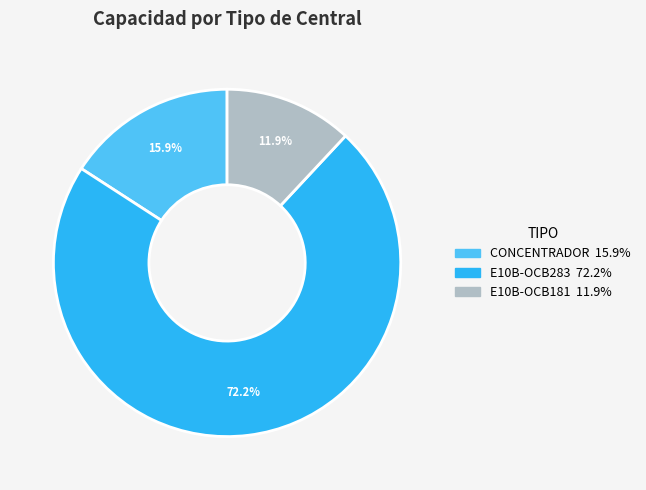

Is there any slice that represents more than half of the pie?

Yes